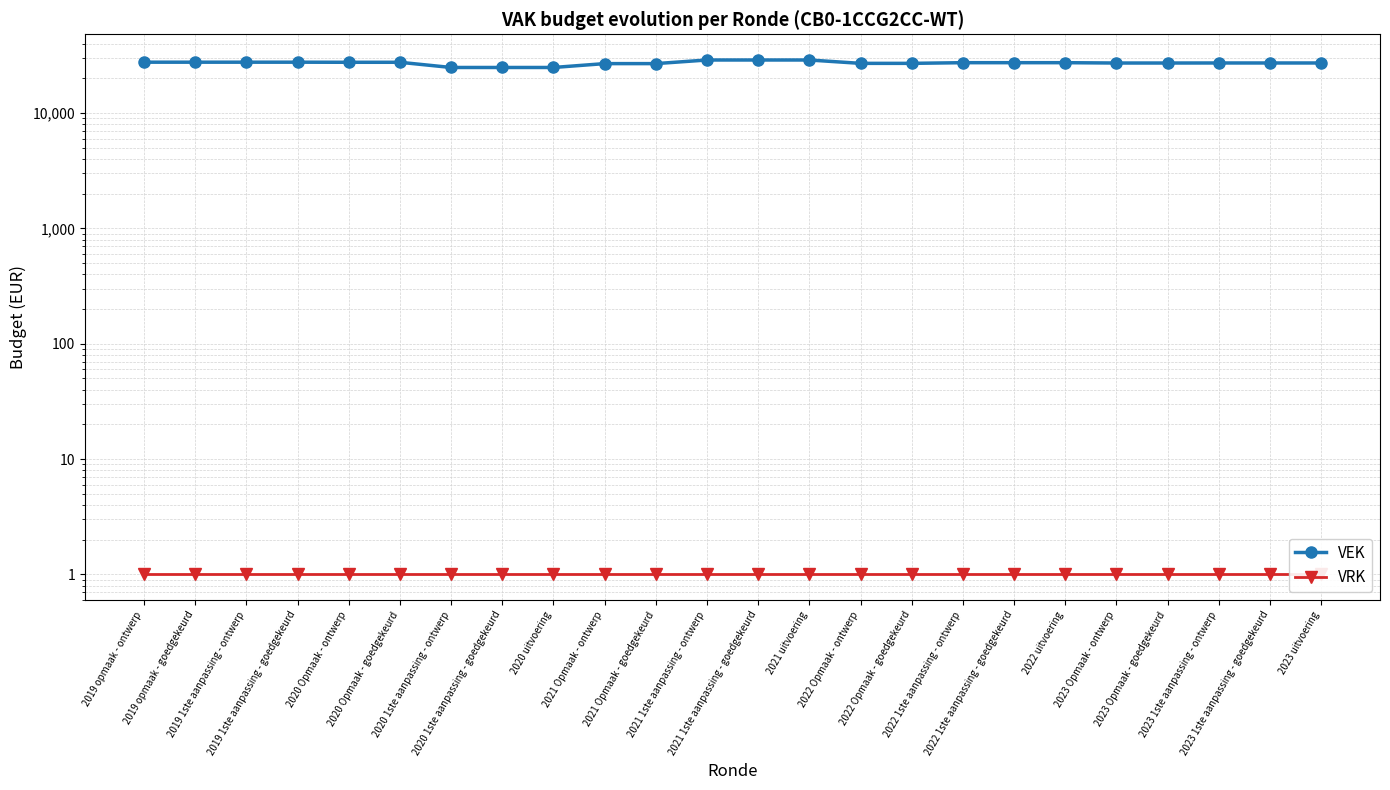

List the series in order of their peak value, highest first.

VEK, VRK